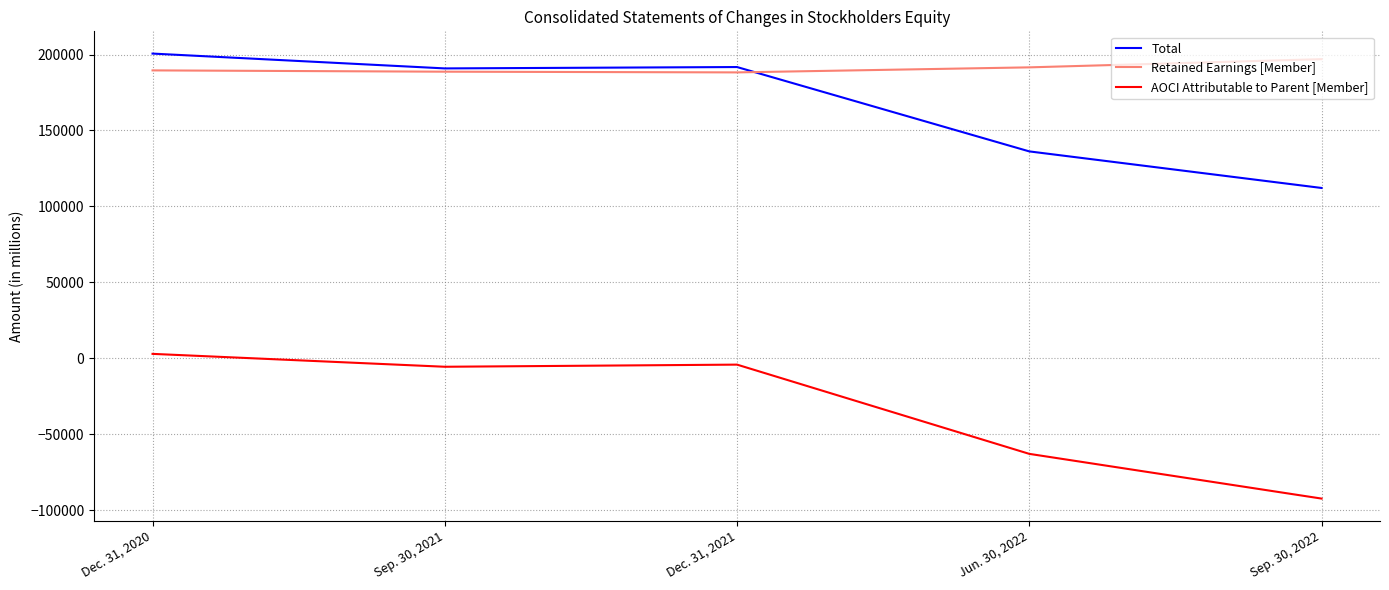

True or false: AOCI Attributable to Parent [Member] and Retained Earnings [Member] cross at least once.

False